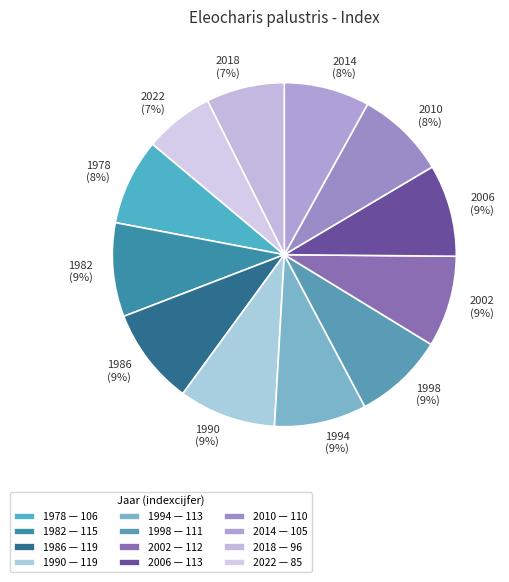

True or false: 1986 accounts for 9% of the total.

True